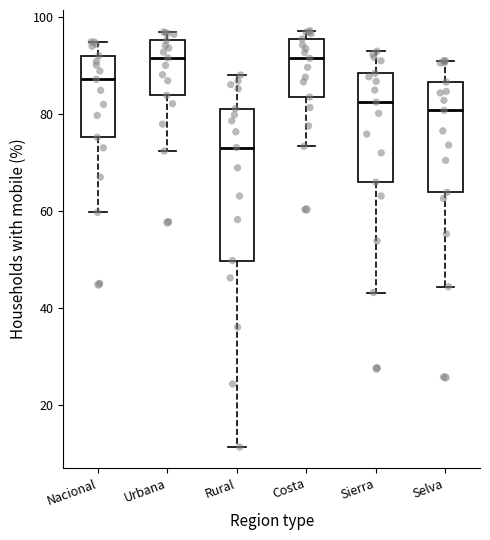

Where does the lower whisker of the box for Rural end on the y-axis? The values are not printed on the chart, so give them approximately, as read against the axis.

12